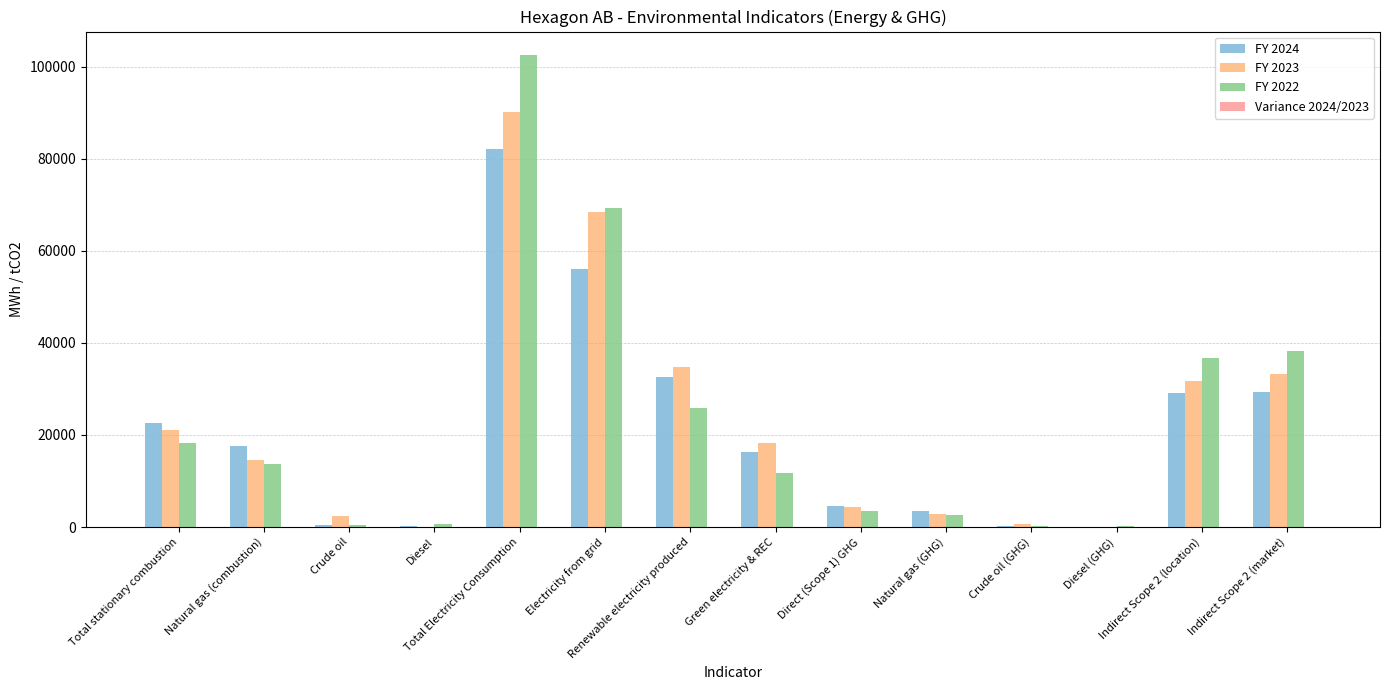

What is the greatest value displayed?

102503.1